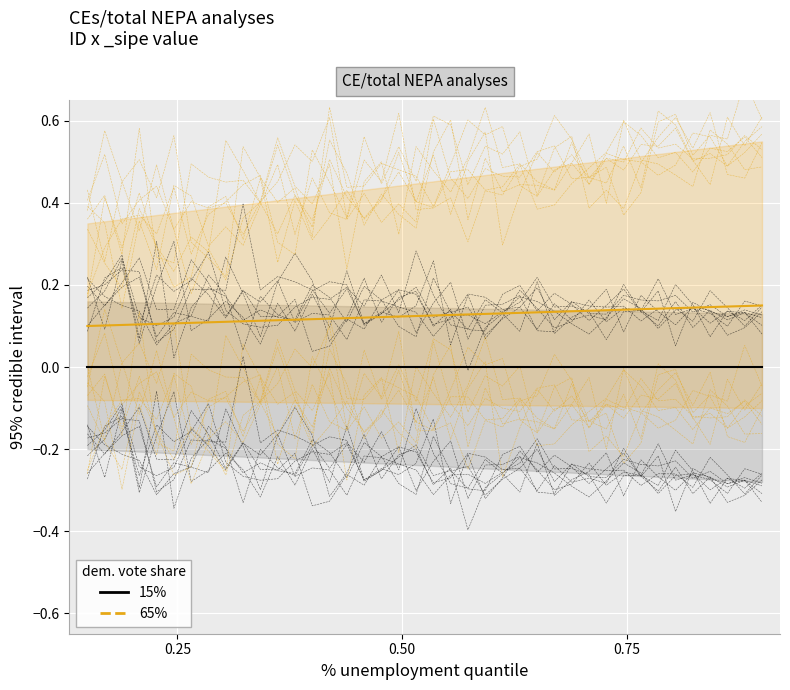

At 0.50, list the series in order from smallest to largest.

15%, 65%